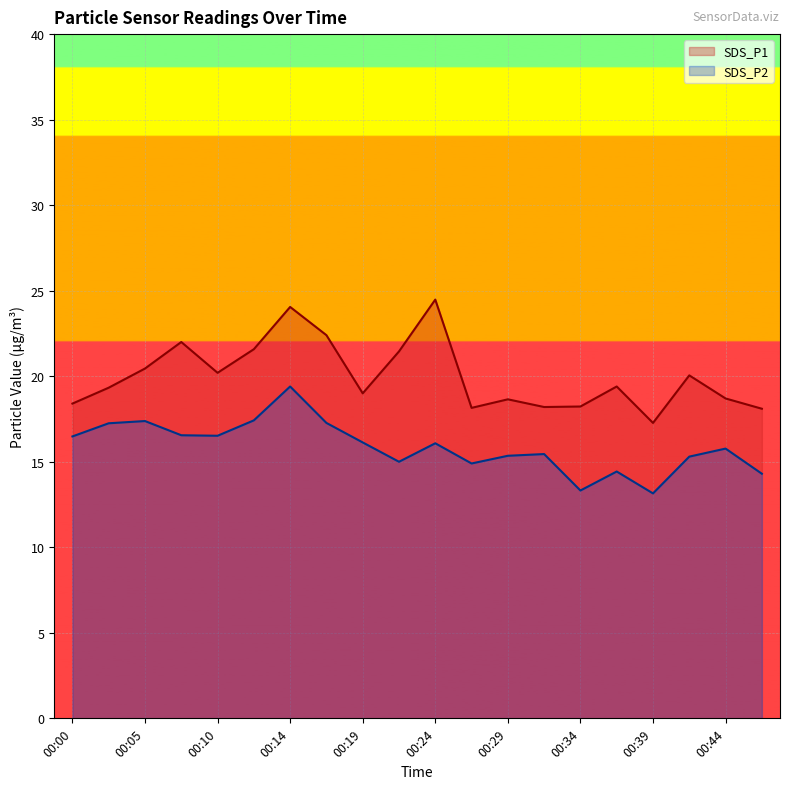

Does the chart display data point markers on the line(s)?

No